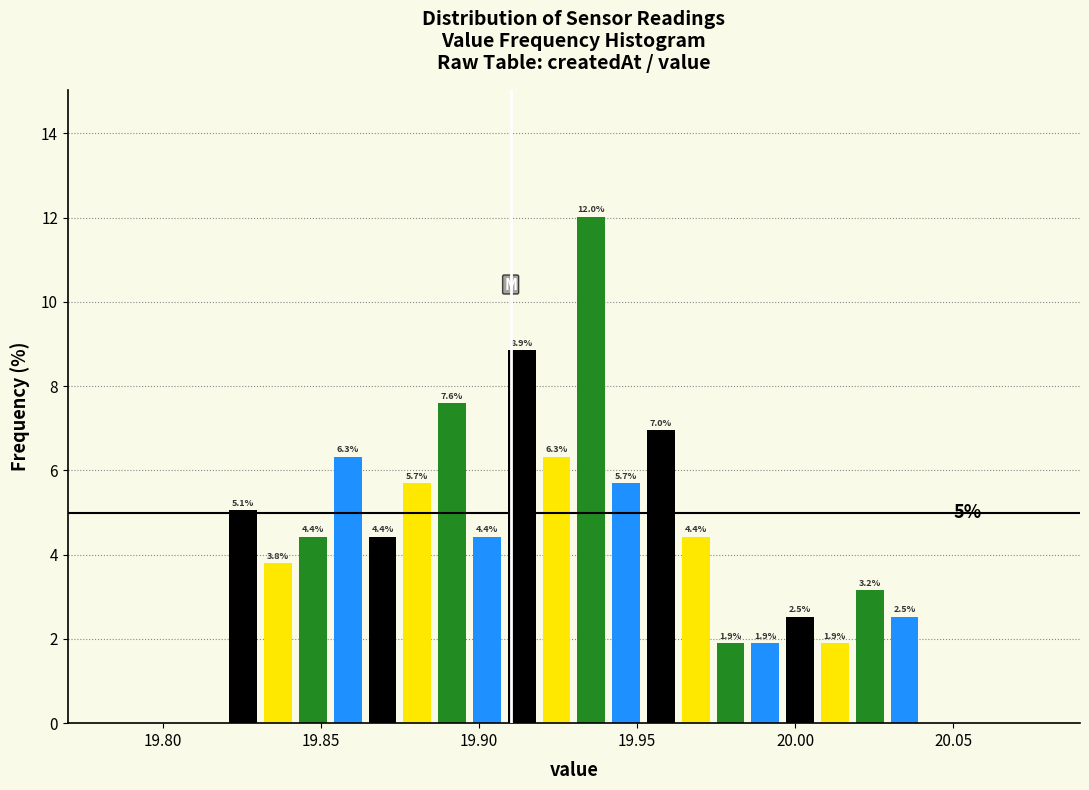

Read against the x-axis, roughly where is the centre of the tallest bar?

19.935